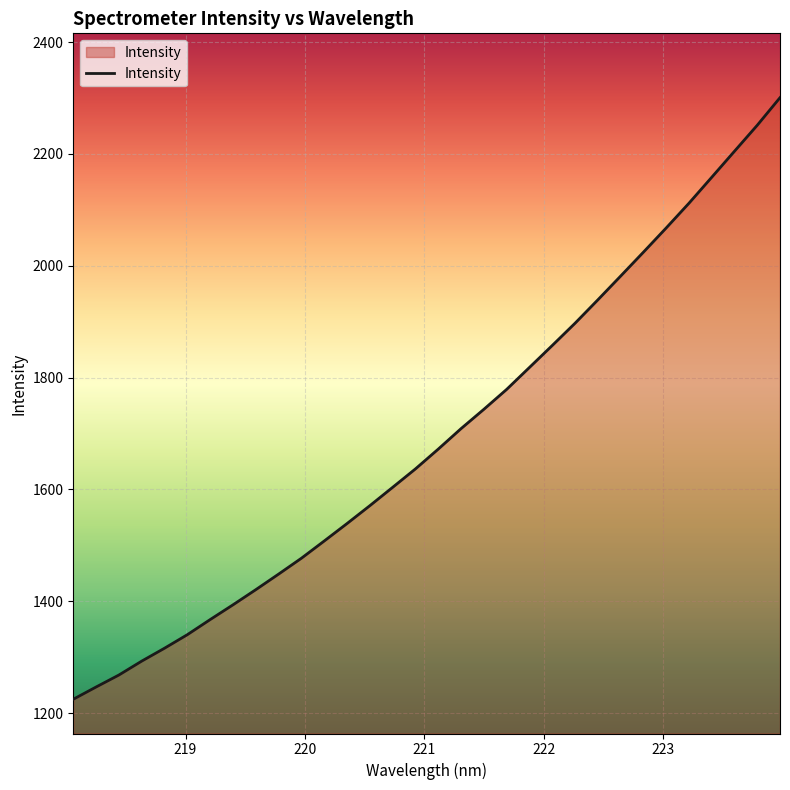

What is the greatest value displayed?

2300.6